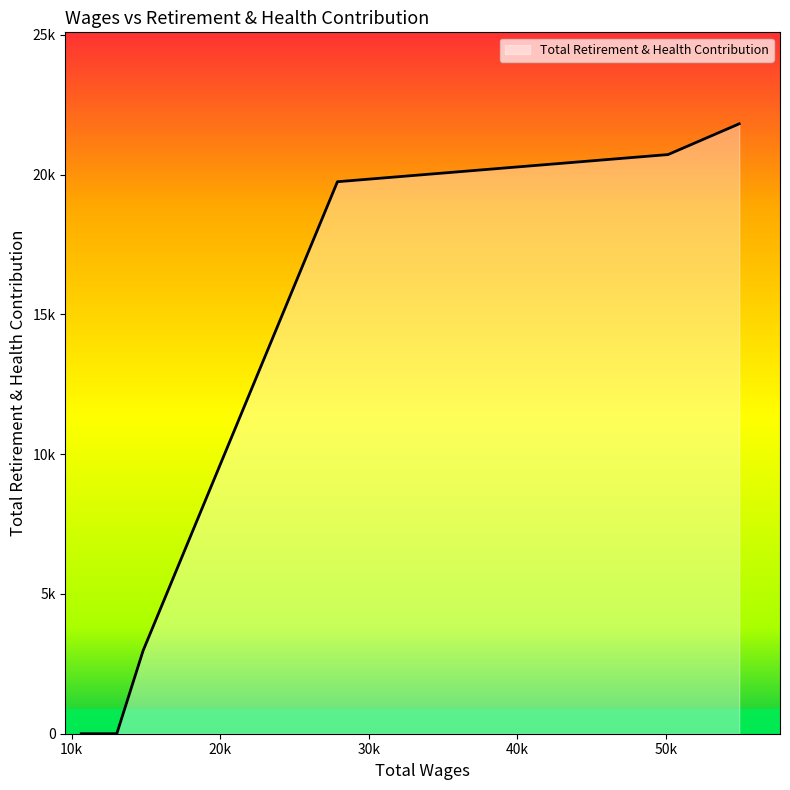

Does the chart display data point markers on the line(s)?

No